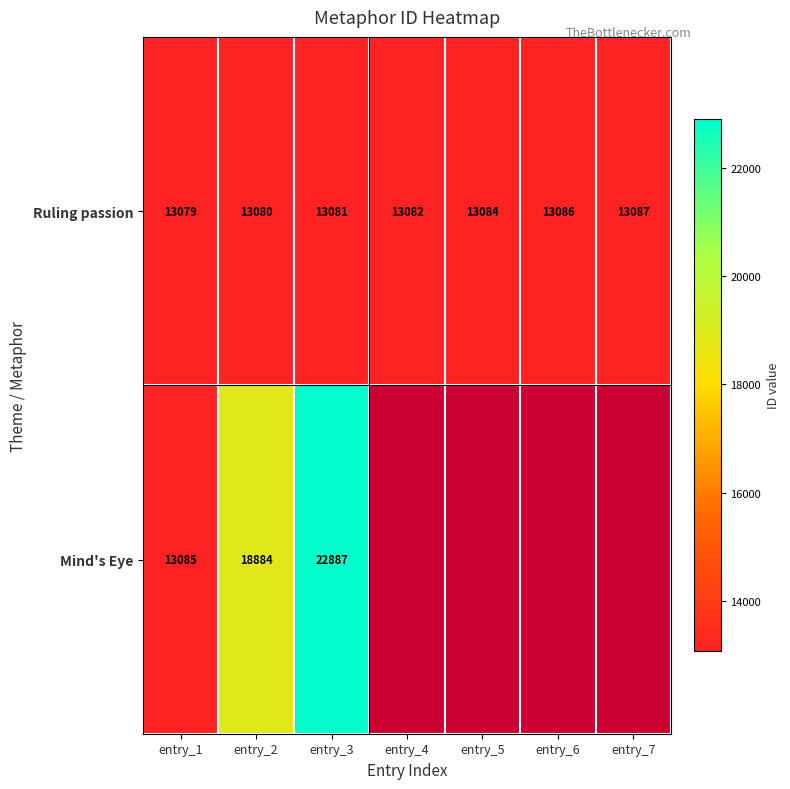

What is the highest value of the Ruling passion series?

13087